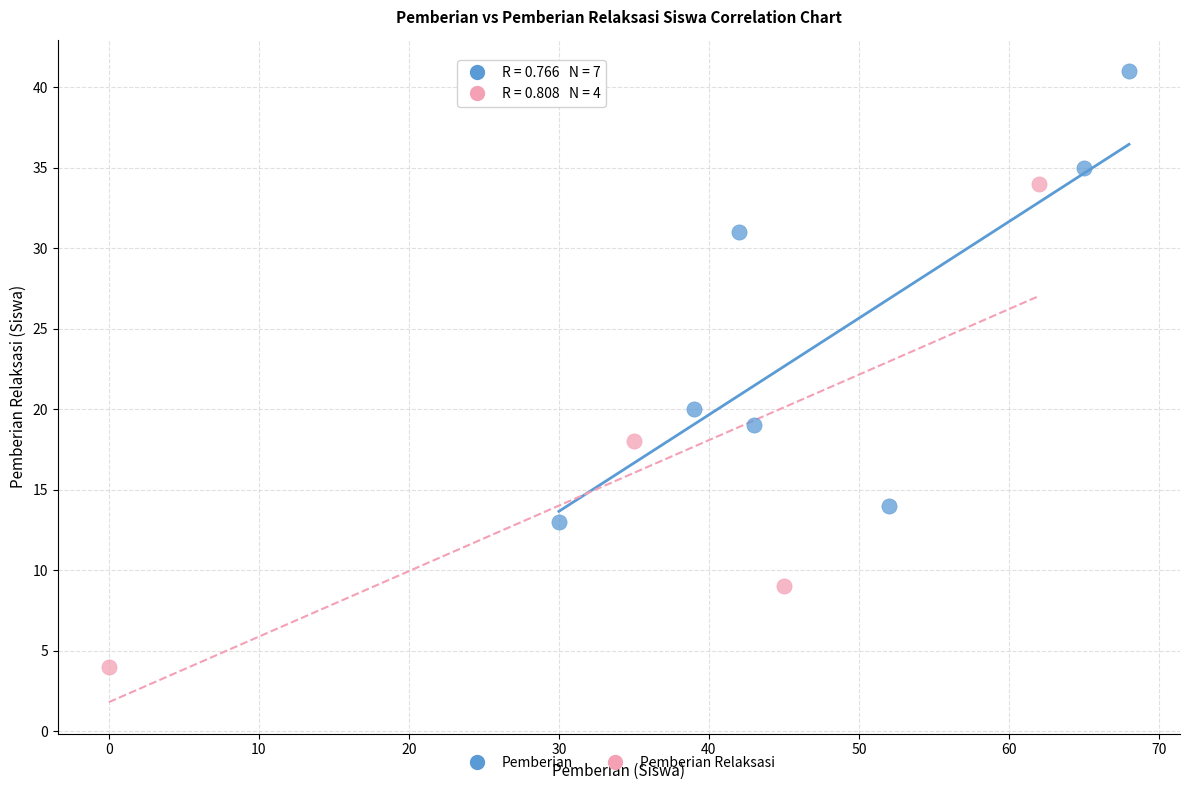

Which series contains the highest Y value?

Pemberian